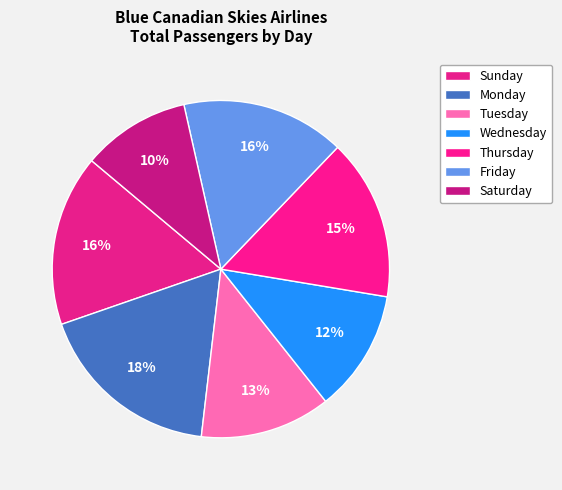

What is the total percentage of Friday and Monday?

33.5%